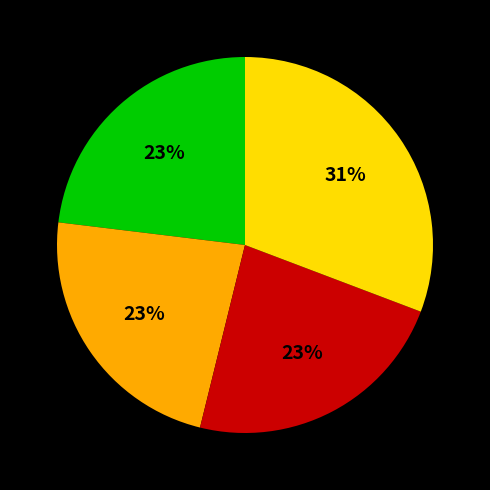

Is there a majority slice in this chart?

No